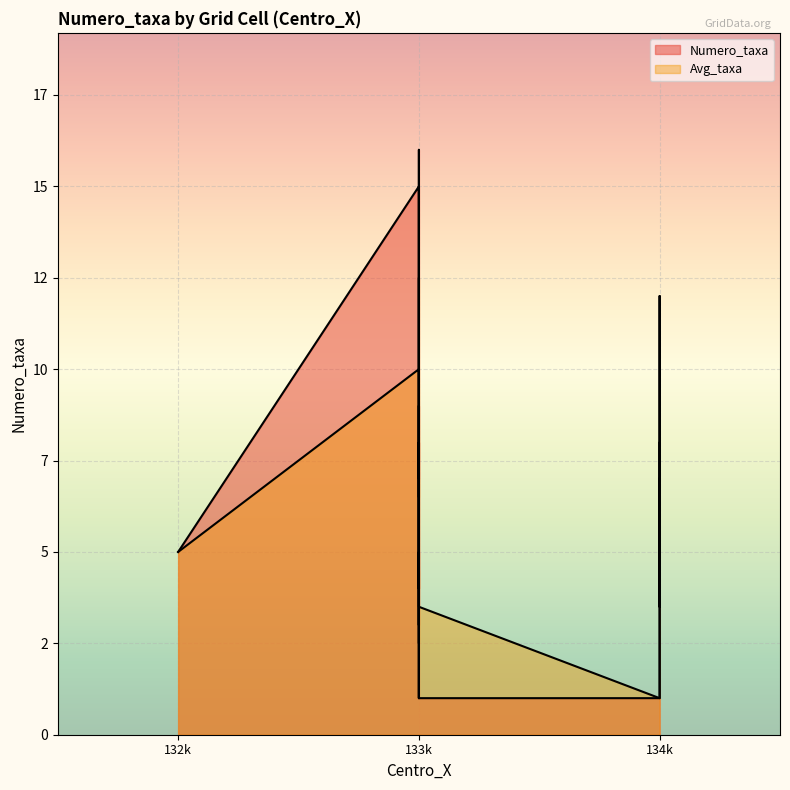

True or false: Numero_taxa has more than 2 interior local peaks.

True